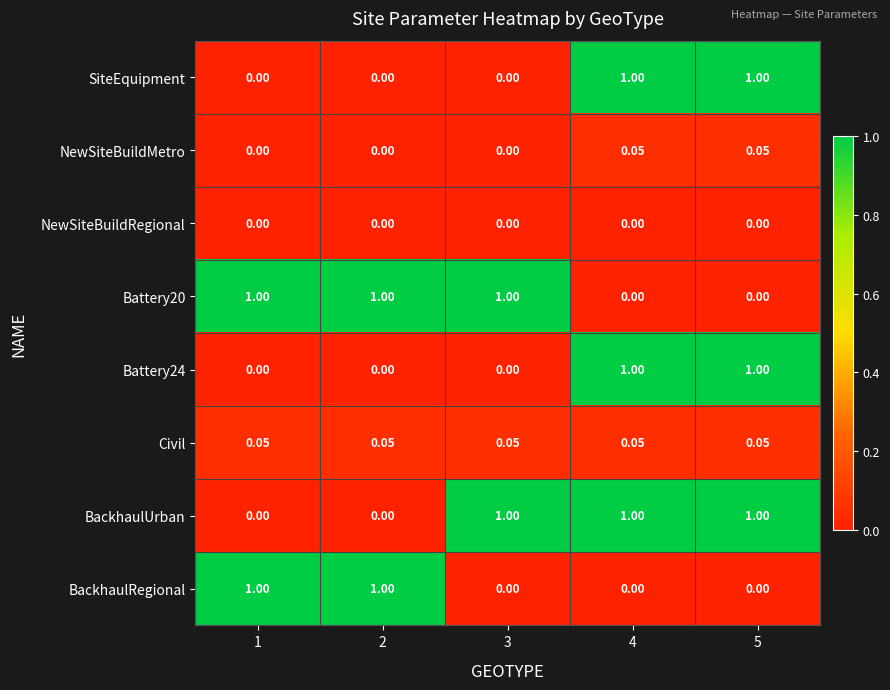

At how many categories does at least one series exceed 0?

5